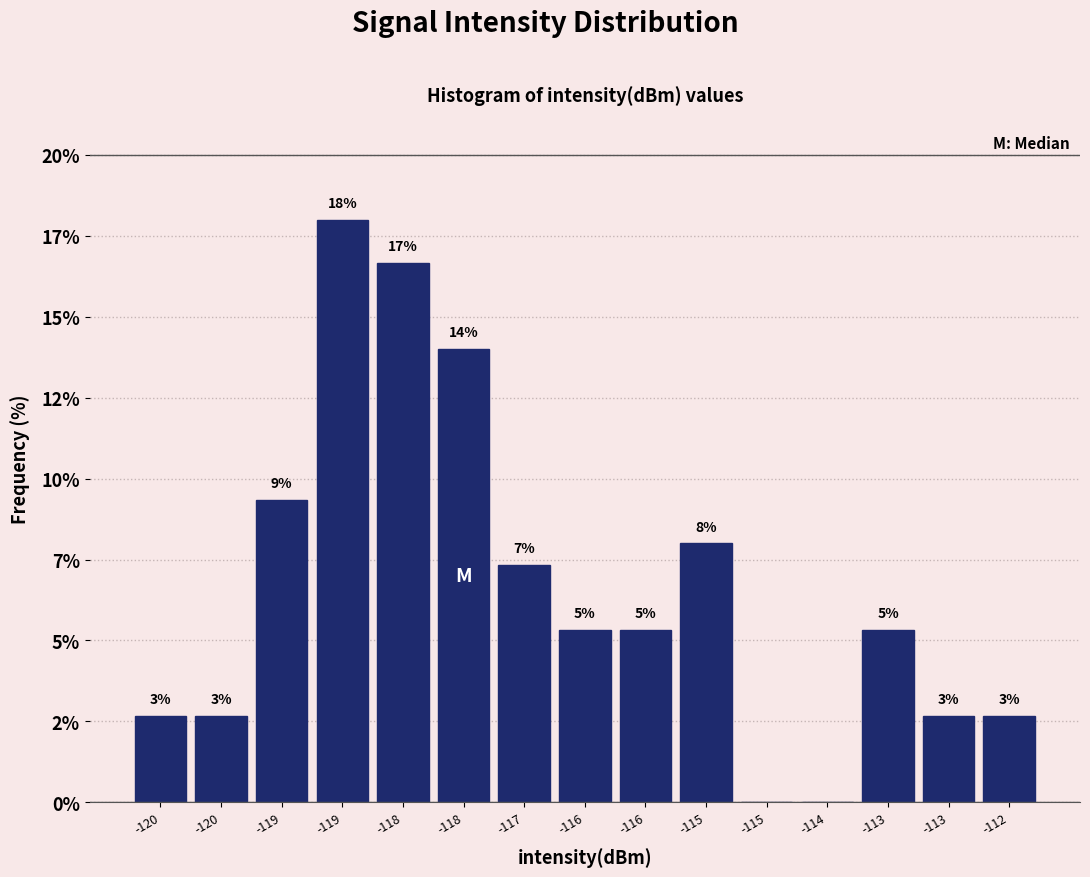

Are the bars horizontal?

No